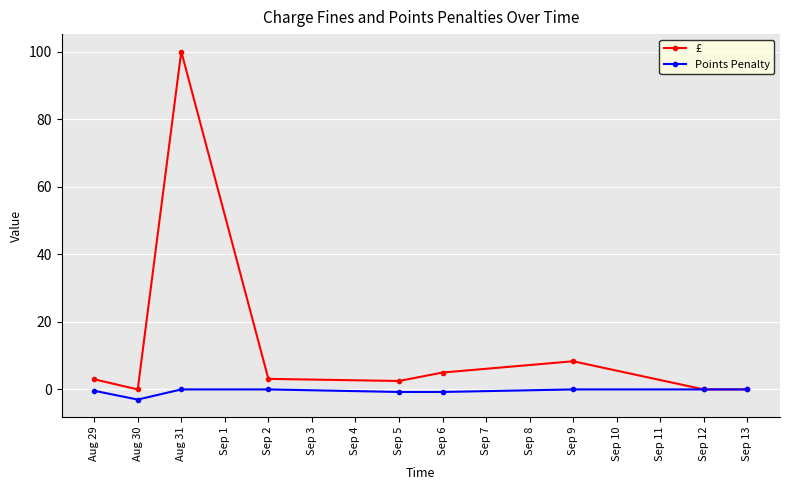

Count the number of categories in the chart.

9